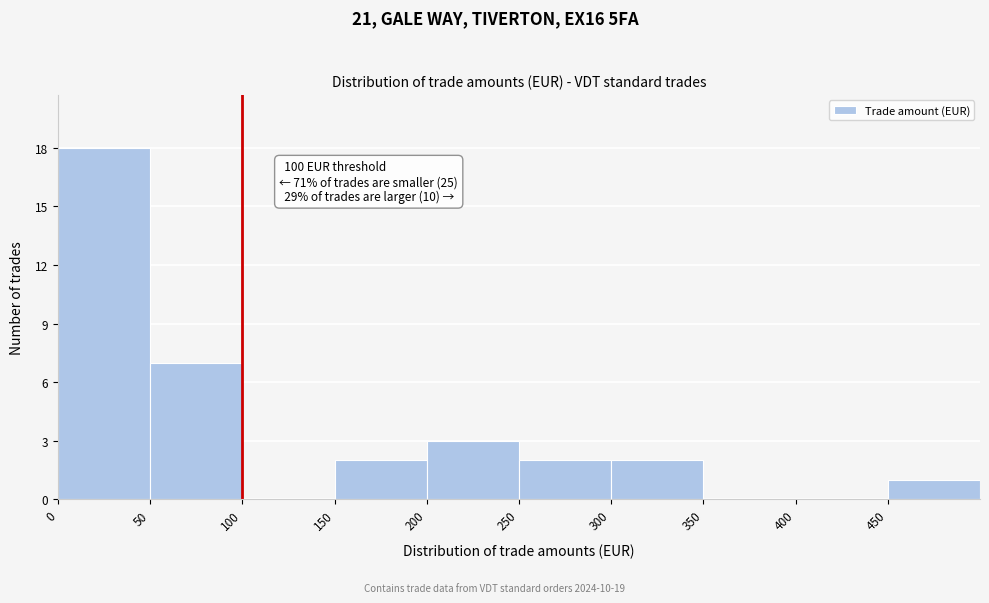

Over which range of the x-axis is the bar tallest?

0 to 50